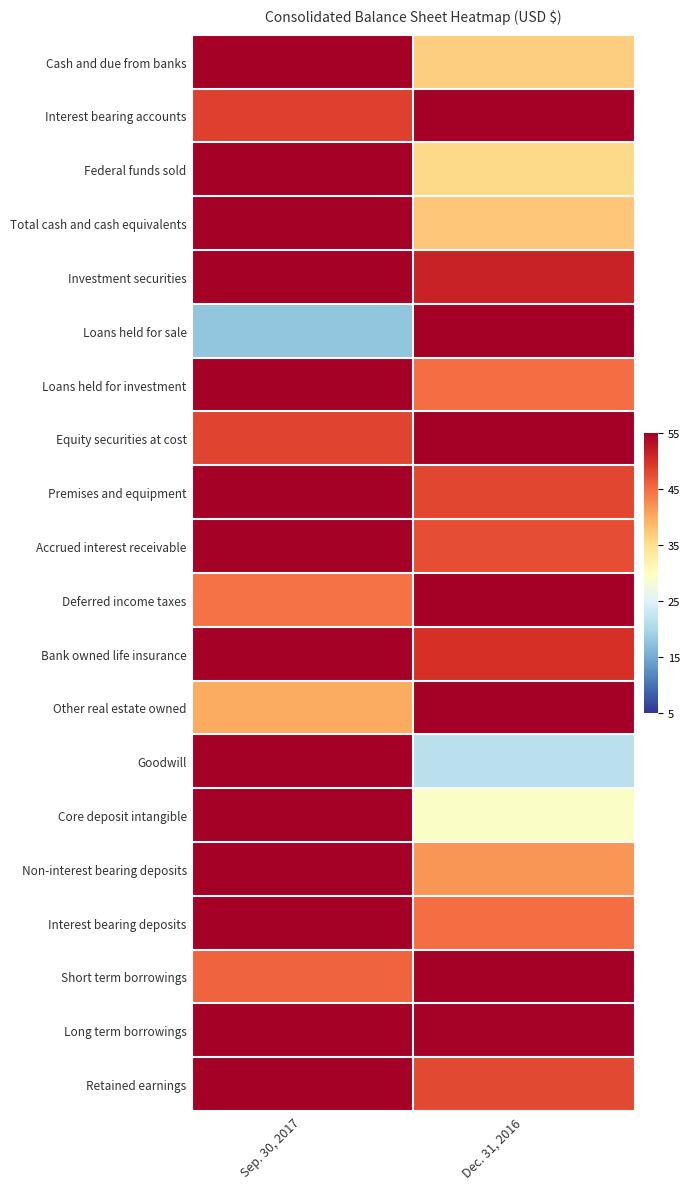

At Dec. 31, 2016, list the series in order from largest to smallest.

Interest bearing accounts, Loans held for sale, Equity securities at cost, Deferred income taxes, Other real estate owned, Short term borrowings, Long term borrowings, Investment securities, Bank owned life insurance, Premises and equipment, Retained earnings, Accrued interest receivable, Loans held for investment, Interest bearing deposits, Non-interest bearing deposits, Total cash and cash equivalents, Cash and due from banks, Federal funds sold, Core deposit intangible, Goodwill